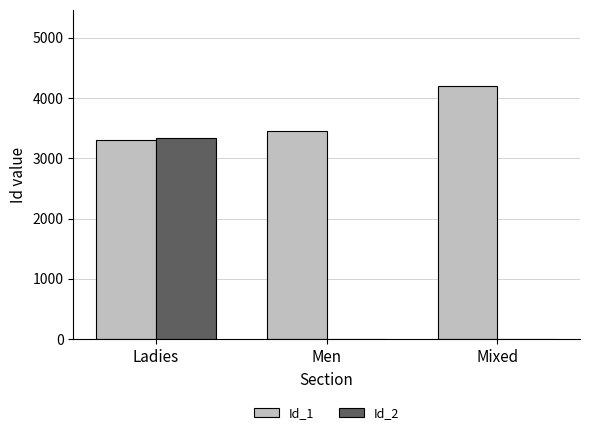

Which series changed the most between Men and Mixed?

Id_1